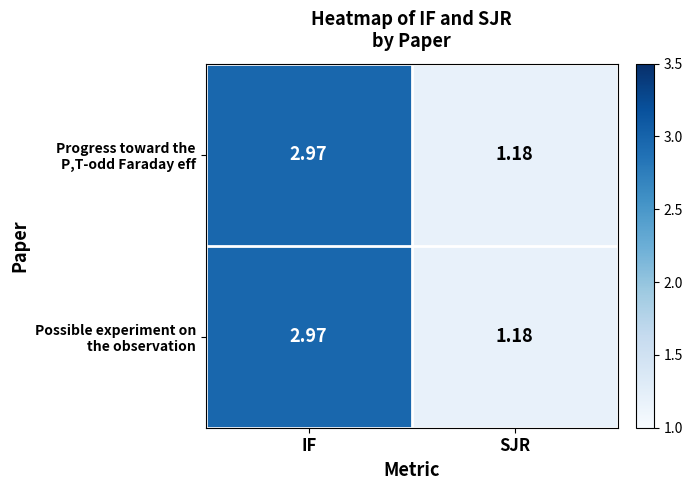

At which category does the chart reach its minimum across all series?

SJR